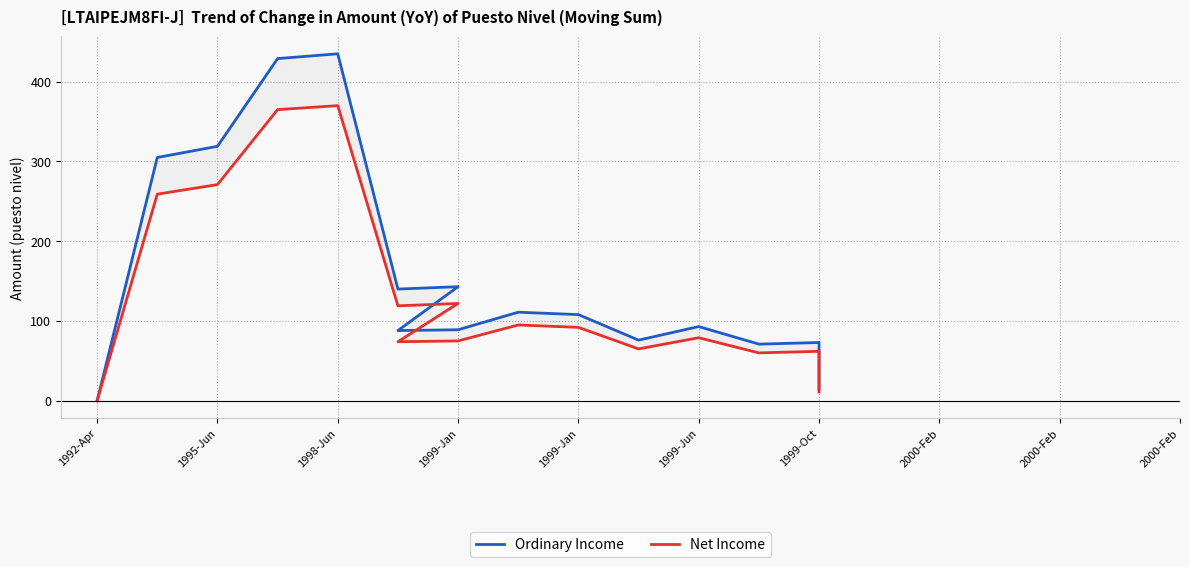

Does the chart display data point markers on the line(s)?

No